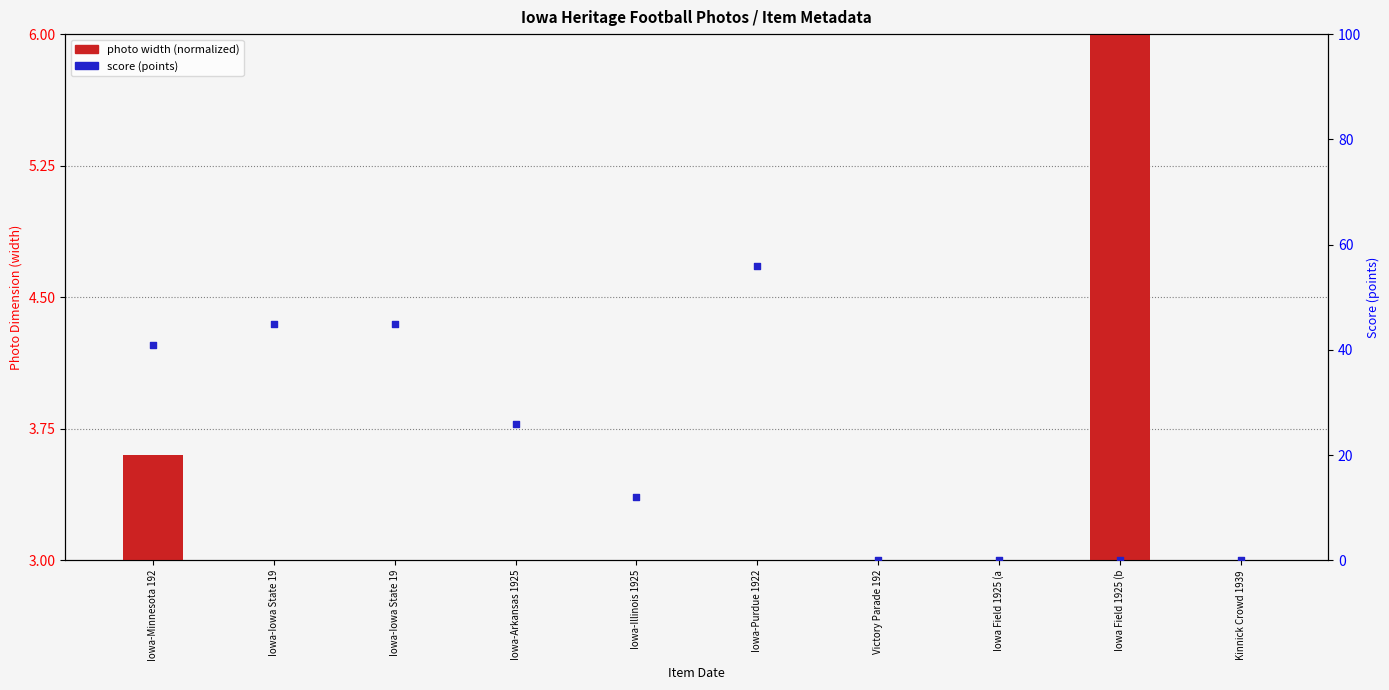

What is the change in value from Iowa Field 1925 (a to Iowa Field 1925 (b?

+3.0